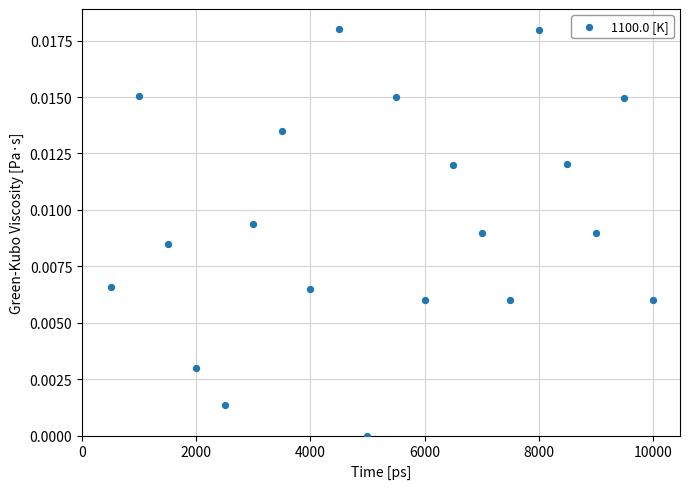

What is the range of X values (max minus min)?

9500.0